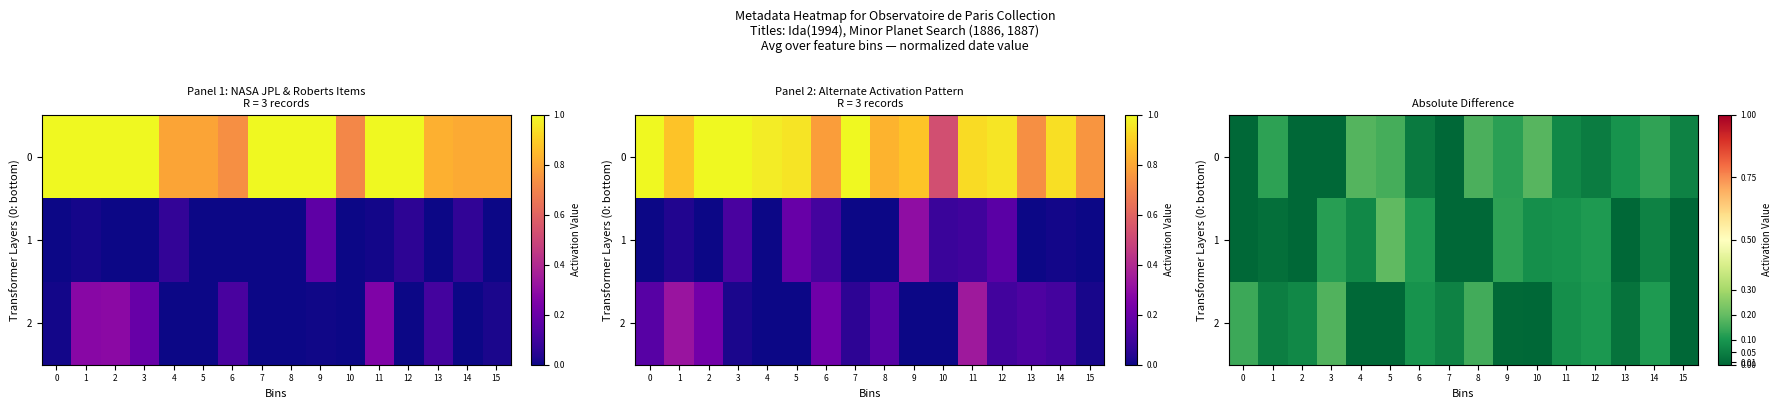

What is the difference between the second highest and minimum values in the 2 series?

0.2